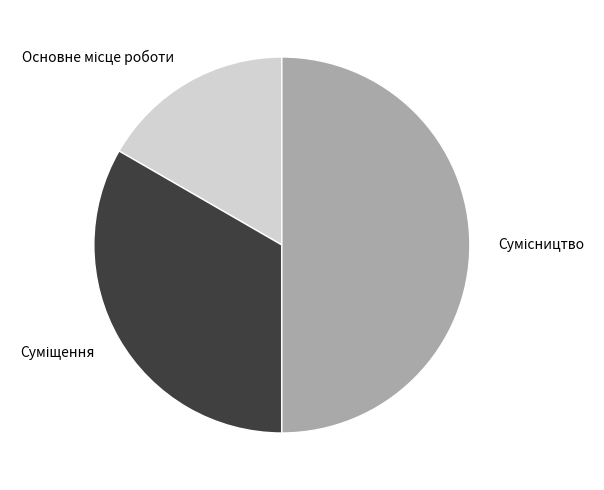

How many slices are in this pie chart?

3